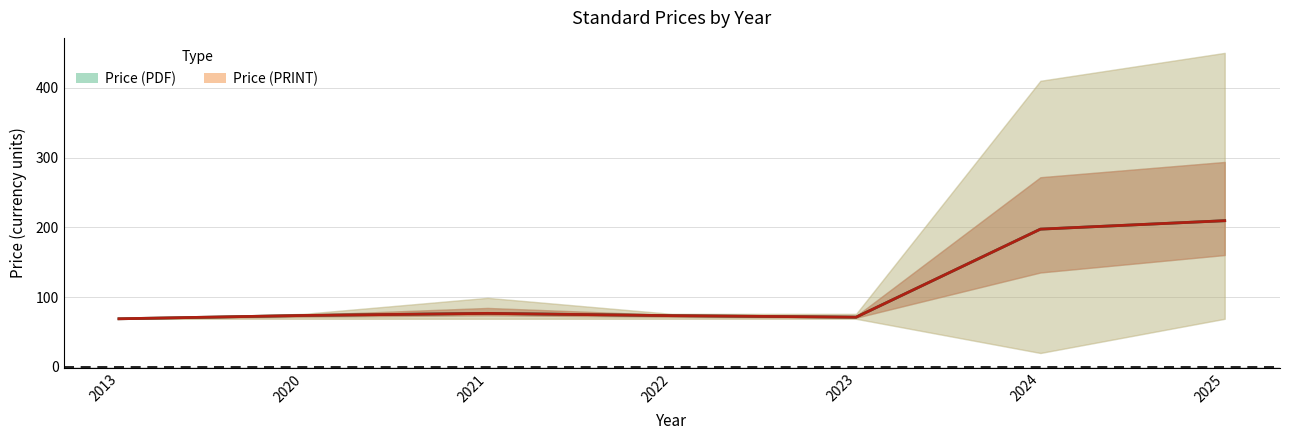

What is the maximum value shown in the chart?

209.6